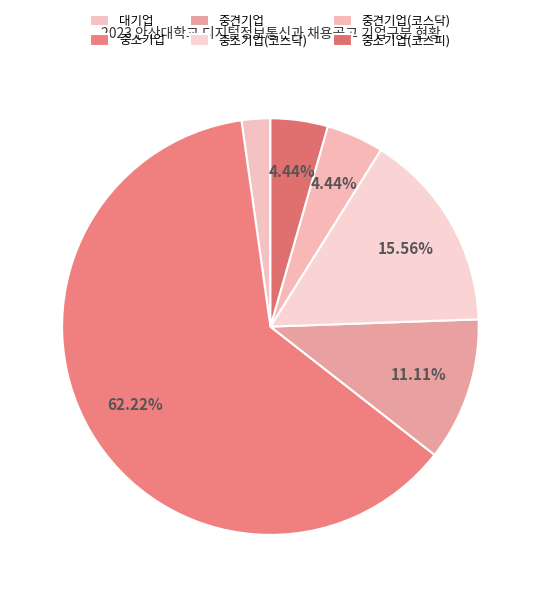

How many slices are in this pie chart?

6